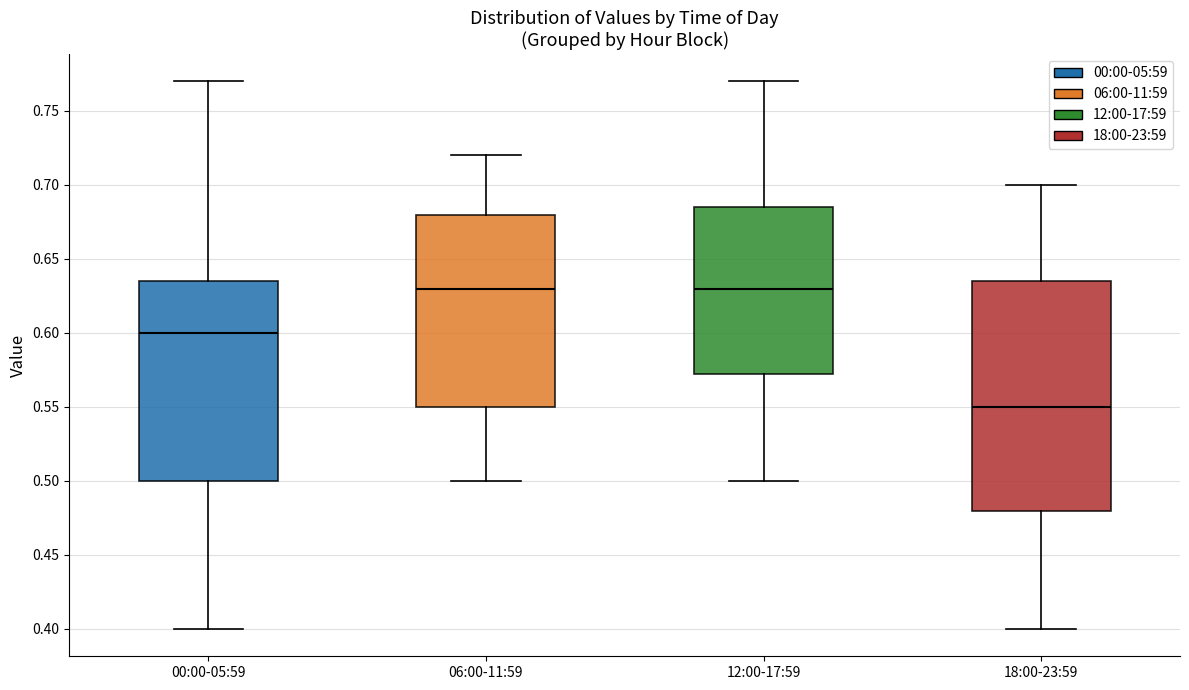

Where does the median line of the box for 00:00-05:59 sit on the y-axis? The values are not printed on the chart, so give them approximately, as read against the axis.

0.600